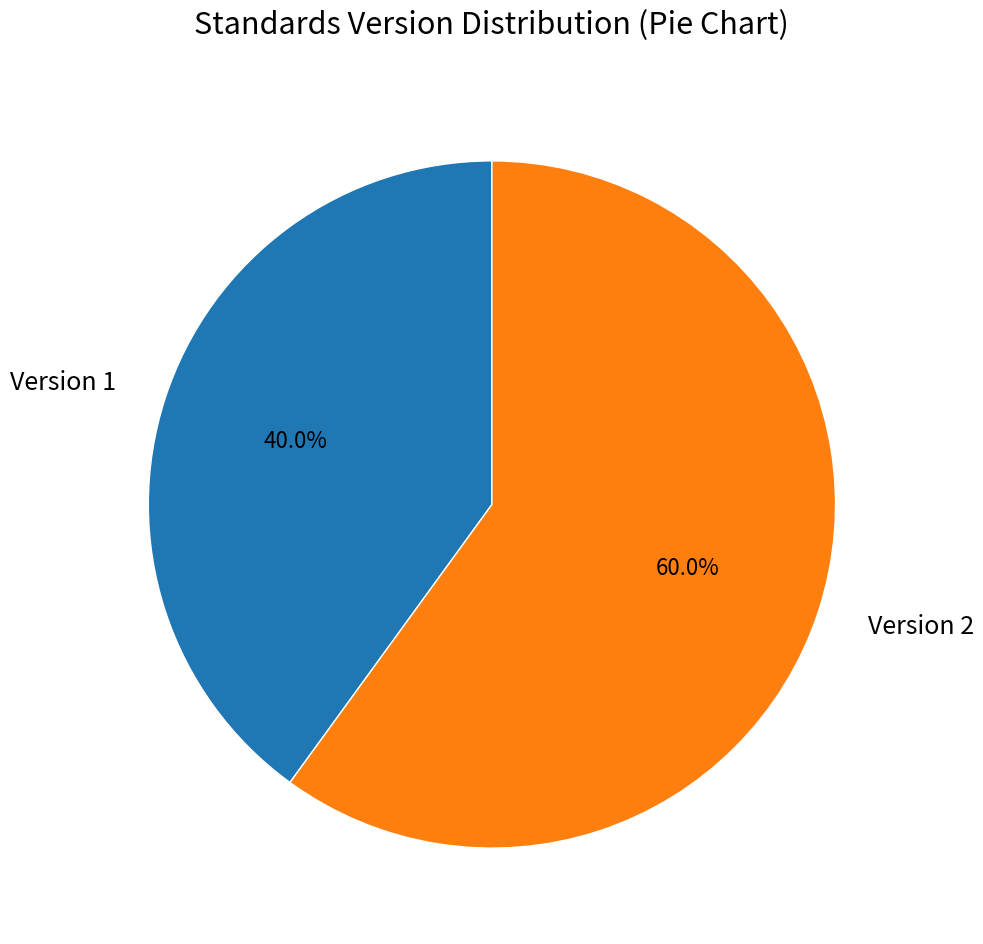

The Version 2 slice represents 13% of the pie. True or false?

False